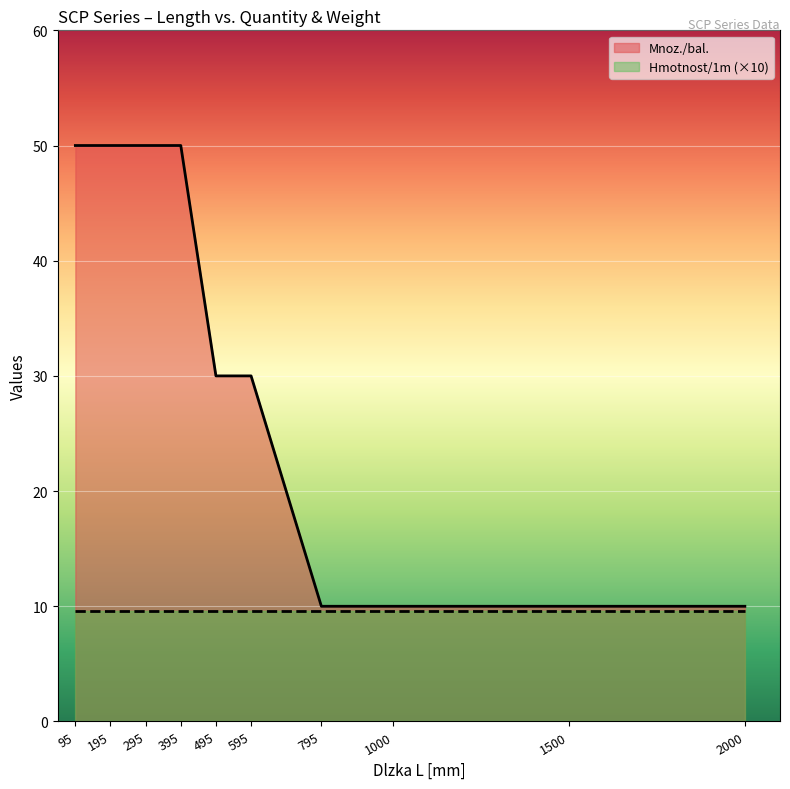

What is the change in value from 295 to 495?

-20